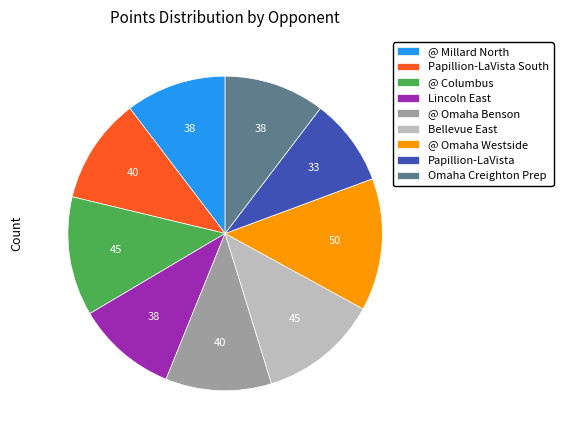

Combined, do @ Millard North and Omaha Creighton Prep account for over 50%?

No